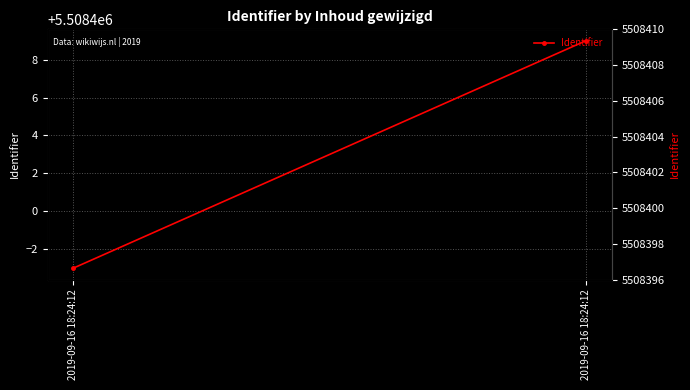

What is the greatest value displayed?

5508409